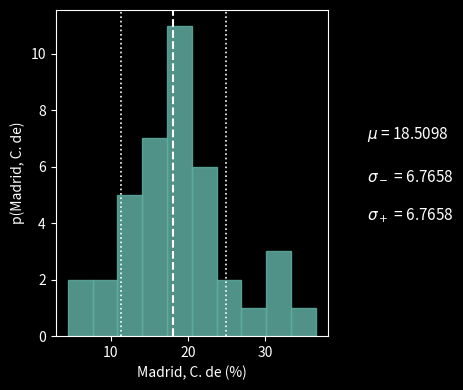

Read against the x-axis, roughly where is the centre of the tallest bar?

19